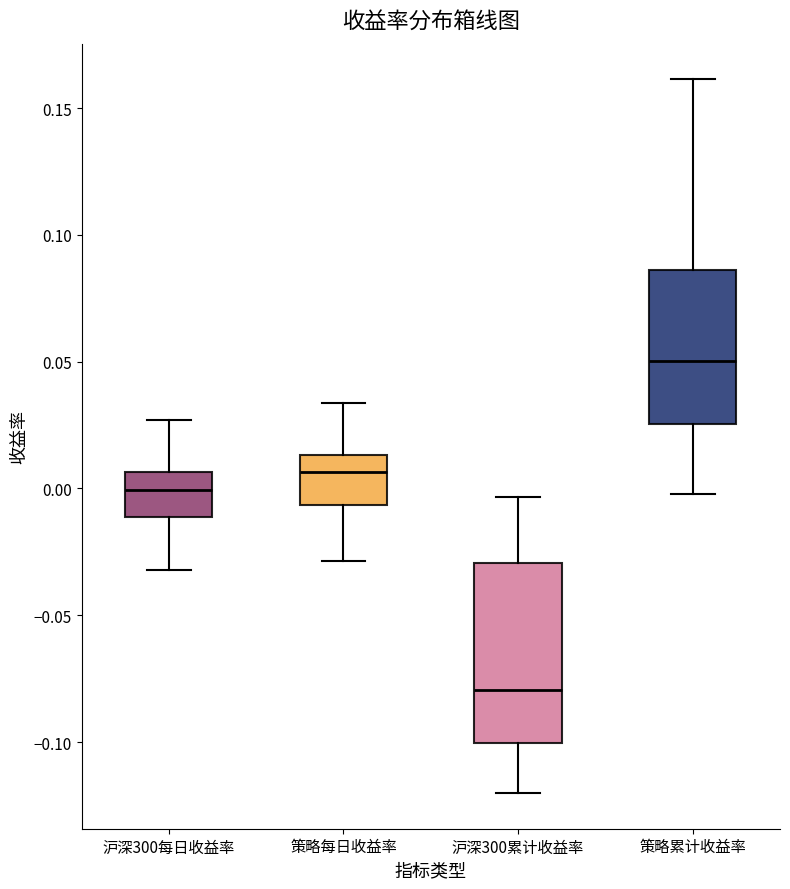

Reading left to right, read every box against the y-axis: the position of its median line, the range the box covers, and the ends of its whiskers. The values are not printed on the chart, so give them approximately, as read against the axis.

沪深300每日收益率: median 0.000, box -0.010 to 0.005, whiskers -0.030 to 0.025
策略每日收益率: median 0.005, box -0.005 to 0.015, whiskers -0.030 to 0.035
沪深300累计收益率: median -0.080, box -0.100 to -0.030, whiskers -0.120 to -0.005
策略累计收益率: median 0.050, box 0.025 to 0.085, whiskers 0.000 to 0.160